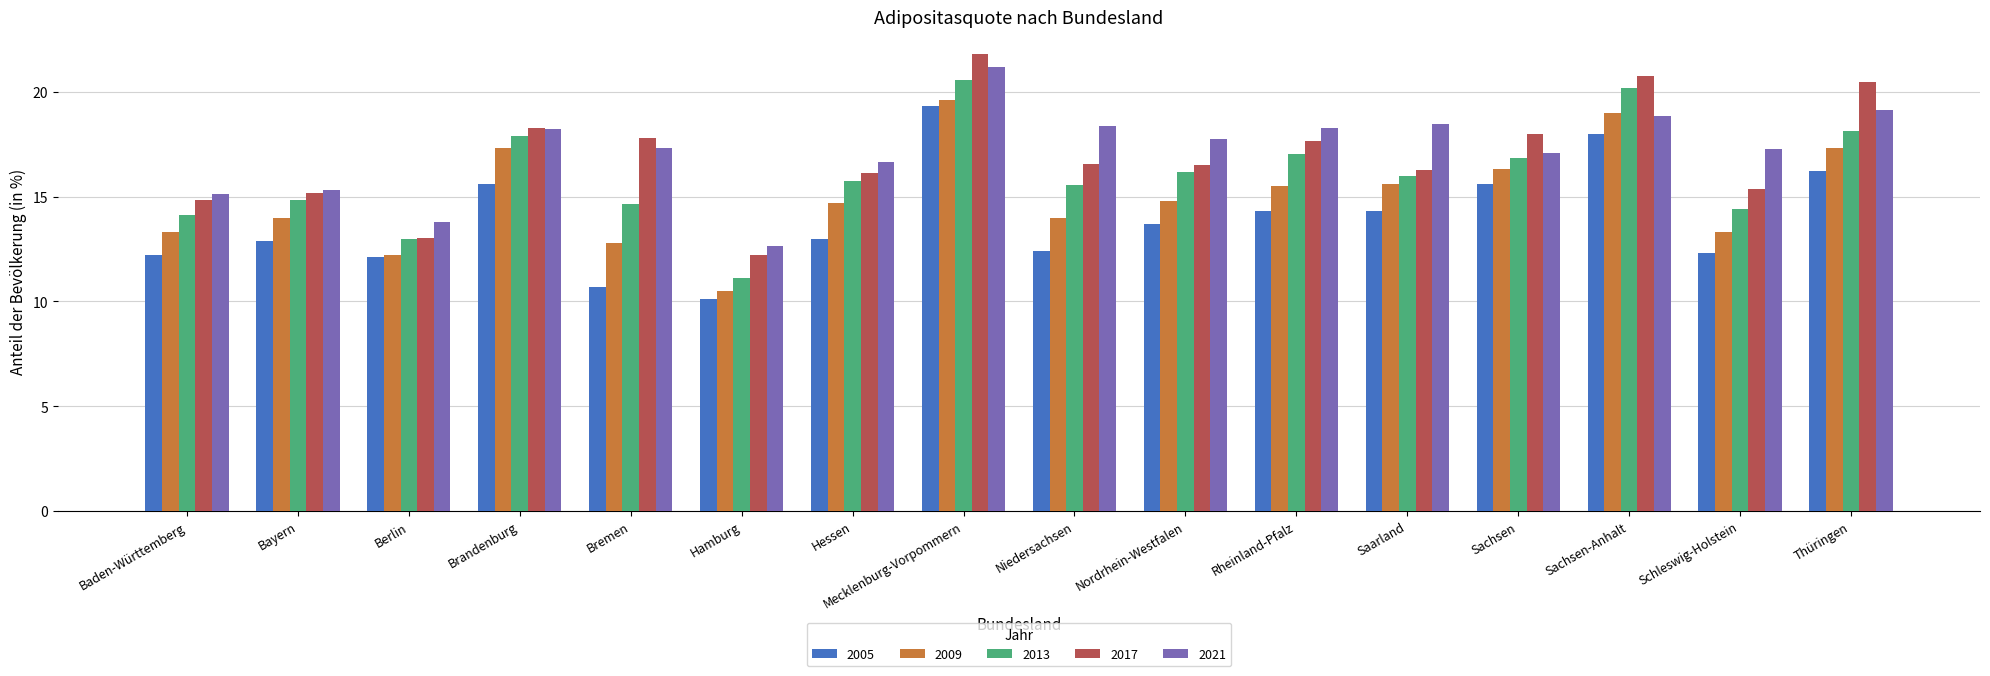

What position from the left is Niedersachsen?

9